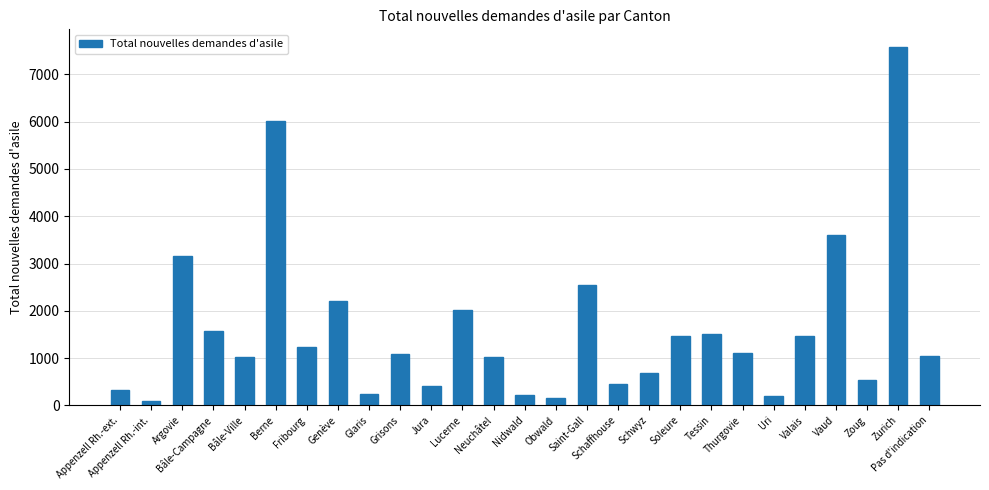

Count the number of data series in this chart.

1